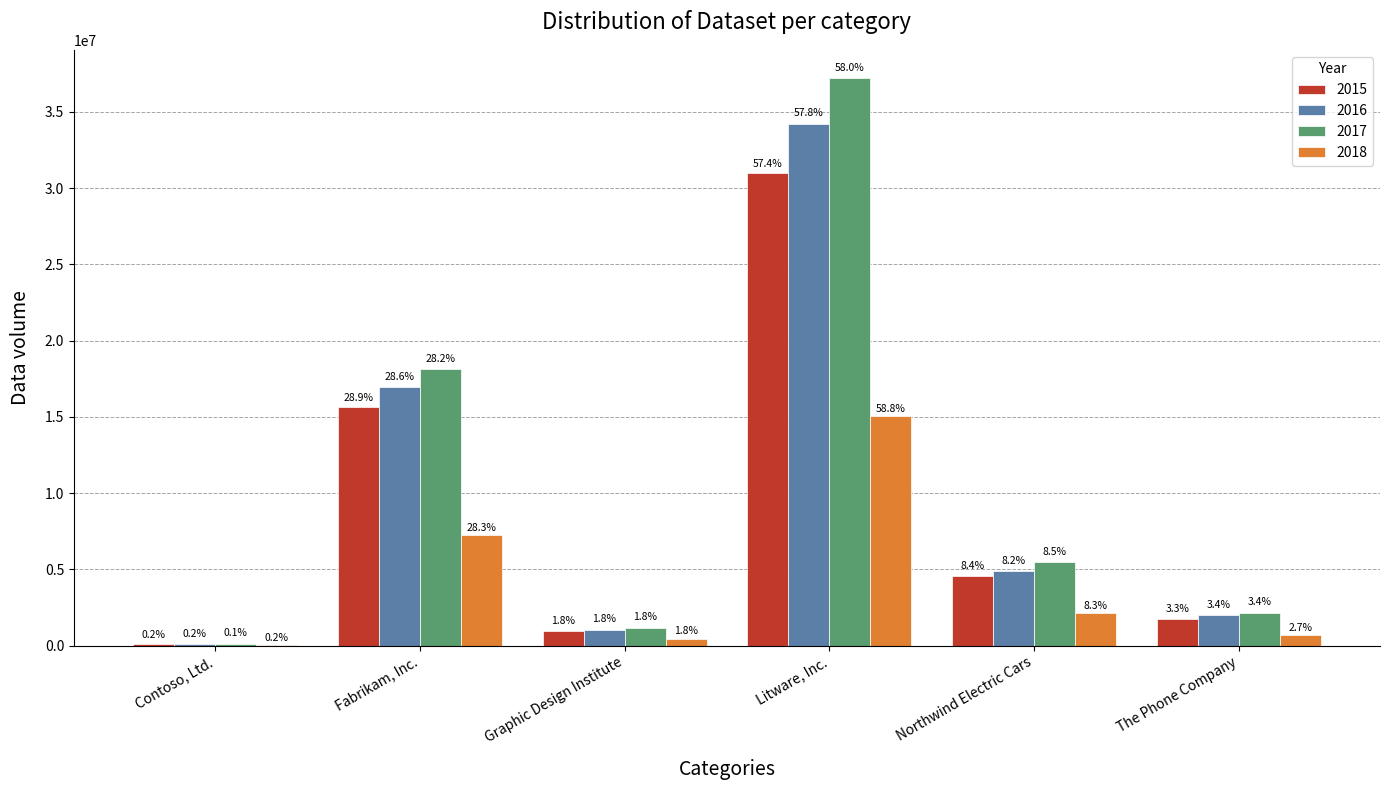

The 2016 series shows 96949.6 at Contoso, Ltd.. True or false?

True